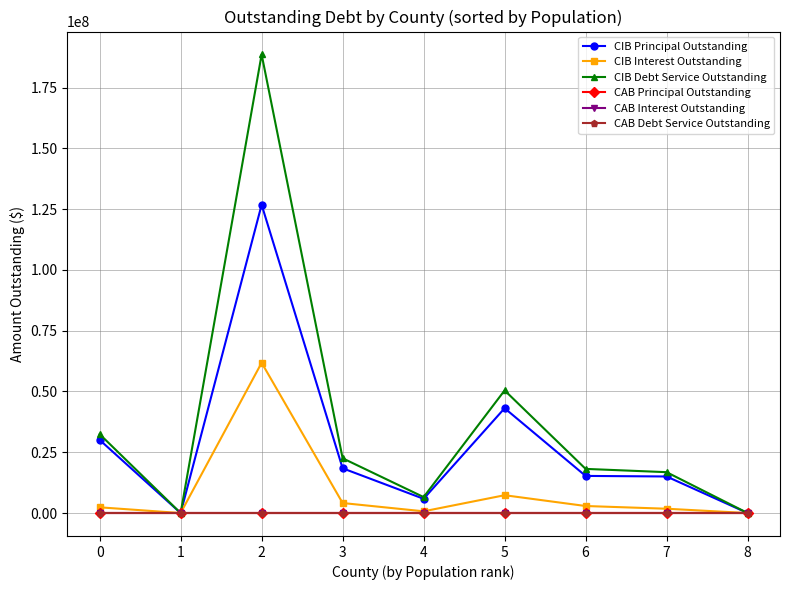

True or false: CAB Debt Service Outstanding has more than 2 points higher than both neighbors.

False